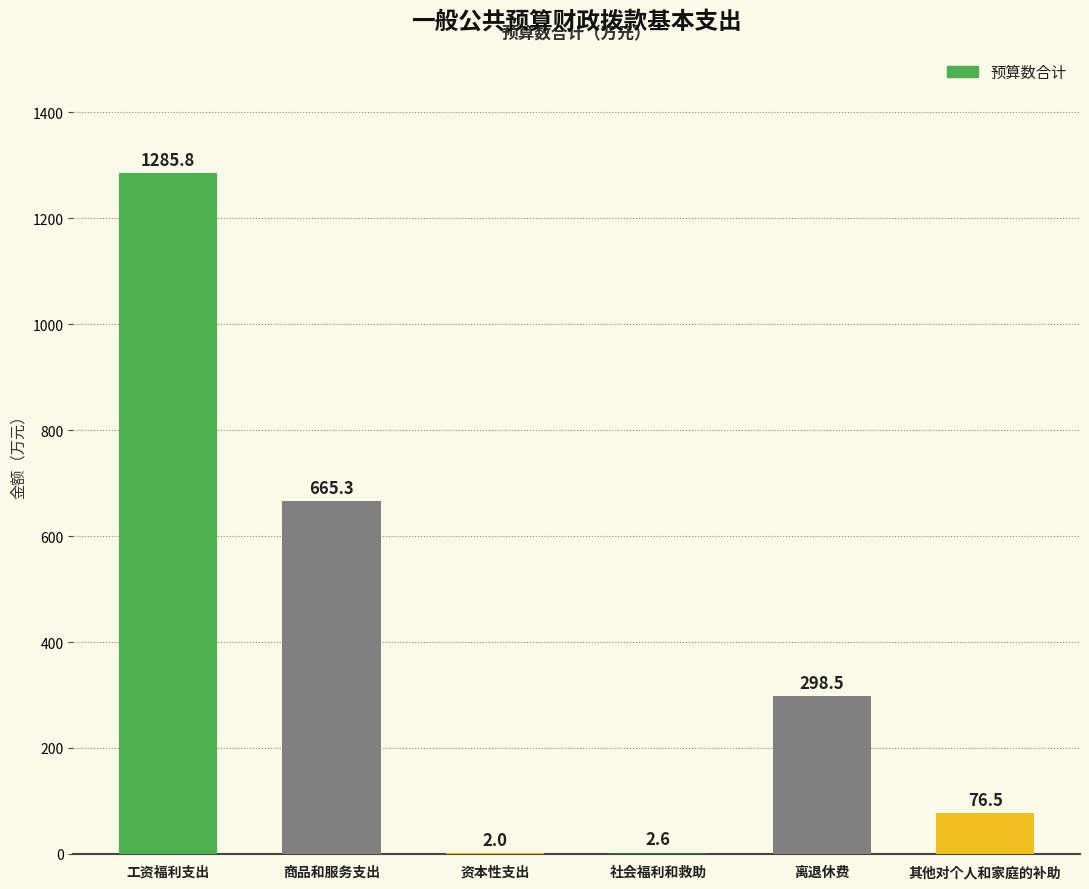

What is the average value?

388.5